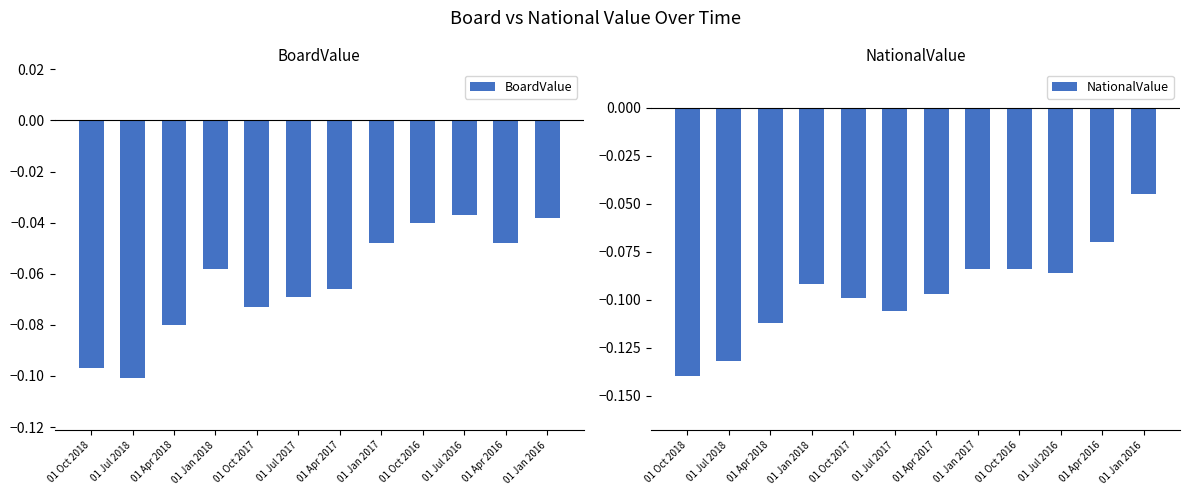

How many bars are there in total?

24